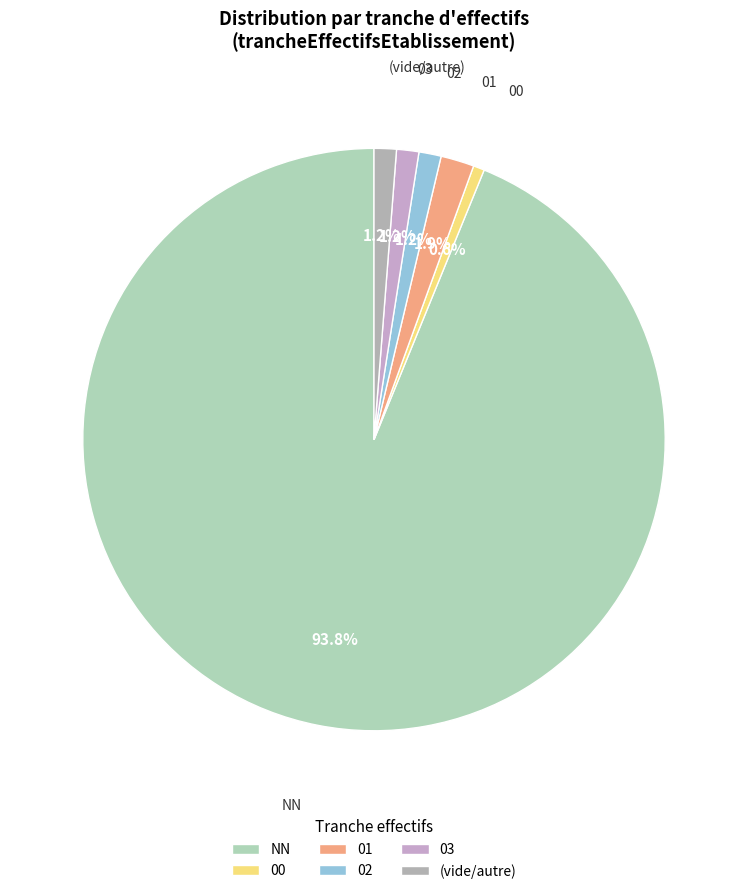

Which slice represents more than half of the pie?

NN